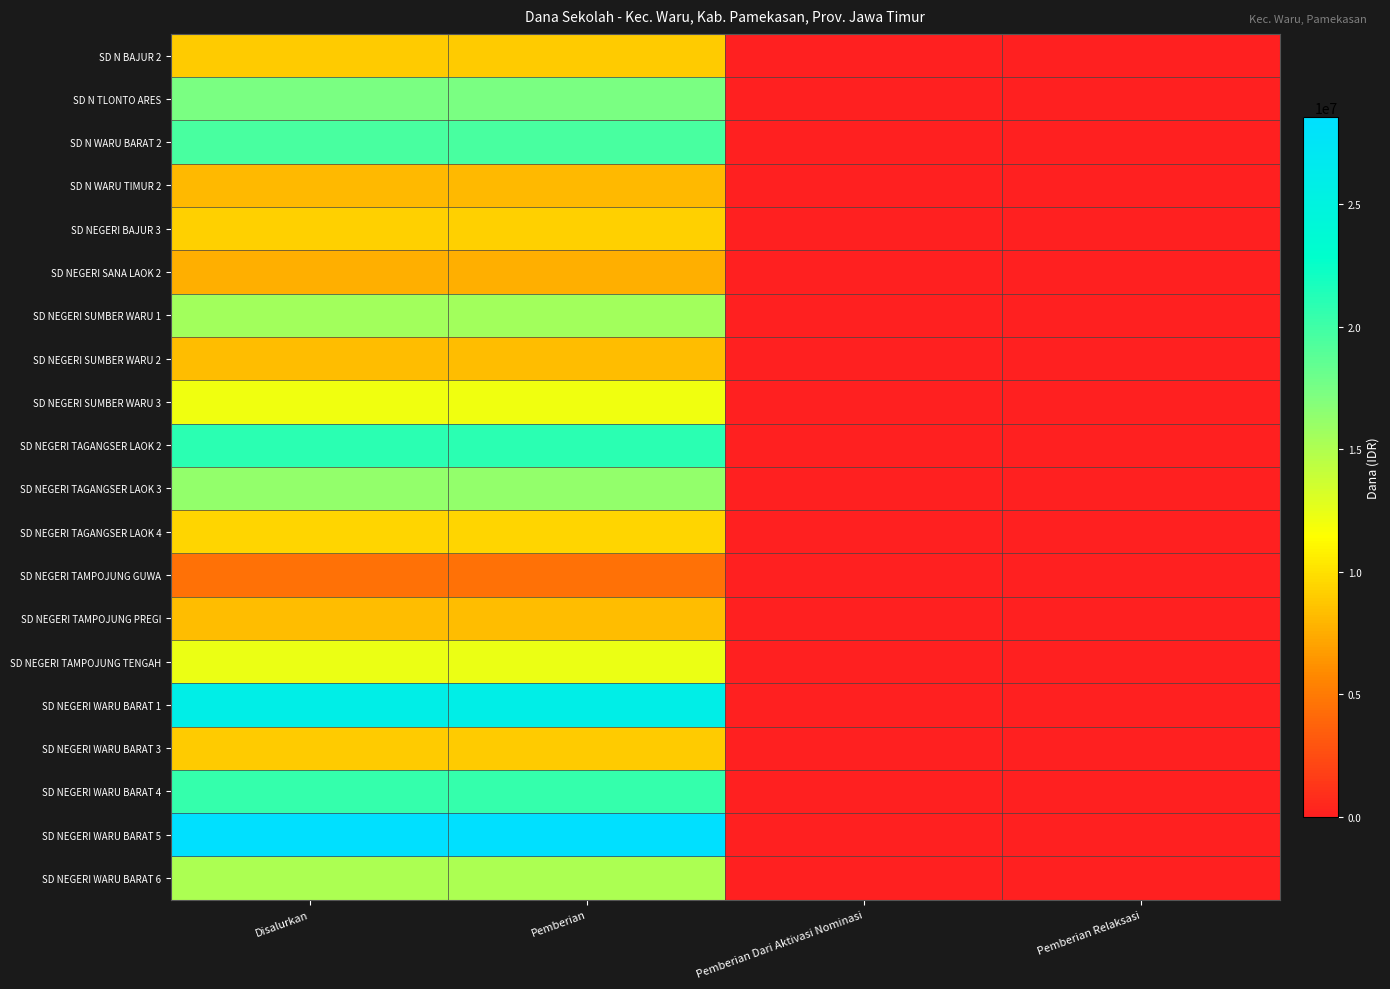

Reading right to left, what are all the values shown in this chart?

SD N BAJUR 2: Pemberian Relaksasi=0	Pemberian Dari Aktivasi Nominasi=0	Pemberian=9000000	Disalurkan=9000000
SD N TLONTO ARES: Pemberian Relaksasi=0	Pemberian Dari Aktivasi Nominasi=0	Pemberian=17325000	Disalurkan=17325000
SD N WARU BARAT 2: Pemberian Relaksasi=0	Pemberian Dari Aktivasi Nominasi=0	Pemberian=19575000	Disalurkan=19575000
SD N WARU TIMUR 2: Pemberian Relaksasi=0	Pemberian Dari Aktivasi Nominasi=0	Pemberian=8100000	Disalurkan=8100000
SD NEGERI BAJUR 3: Pemberian Relaksasi=0	Pemberian Dari Aktivasi Nominasi=0	Pemberian=9225000	Disalurkan=9225000
SD NEGERI SANA LAOK 2: Pemberian Relaksasi=0	Pemberian Dari Aktivasi Nominasi=0	Pemberian=7650000	Disalurkan=7650000
SD NEGERI SUMBER WARU 1: Pemberian Relaksasi=0	Pemberian Dari Aktivasi Nominasi=0	Pemberian=15525000	Disalurkan=15525000
SD NEGERI SUMBER WARU 2: Pemberian Relaksasi=0	Pemberian Dari Aktivasi Nominasi=0	Pemberian=8325000	Disalurkan=8325000
SD NEGERI SUMBER WARU 3: Pemberian Relaksasi=0	Pemberian Dari Aktivasi Nominasi=0	Pemberian=12150000	Disalurkan=12150000
SD NEGERI TAGANGSER LAOK 2: Pemberian Relaksasi=0	Pemberian Dari Aktivasi Nominasi=0	Pemberian=20925000	Disalurkan=20925000
SD NEGERI TAGANGSER LAOK 3: Pemberian Relaksasi=0	Pemberian Dari Aktivasi Nominasi=0	Pemberian=16200000	Disalurkan=16200000
SD NEGERI TAGANGSER LAOK 4: Pemberian Relaksasi=0	Pemberian Dari Aktivasi Nominasi=0	Pemberian=9450000	Disalurkan=9450000
SD NEGERI TAMPOJUNG GUWA: Pemberian Relaksasi=0	Pemberian Dari Aktivasi Nominasi=0	Pemberian=4500000	Disalurkan=4500000
SD NEGERI TAMPOJUNG PREGI: Pemberian Relaksasi=0	Pemberian Dari Aktivasi Nominasi=0	Pemberian=8325000	Disalurkan=8325000
SD NEGERI TAMPOJUNG TENGAH: Pemberian Relaksasi=0	Pemberian Dari Aktivasi Nominasi=0	Pemberian=12375000	Disalurkan=12375000
SD NEGERI WARU BARAT 1: Pemberian Relaksasi=0	Pemberian Dari Aktivasi Nominasi=0	Pemberian=25875000	Disalurkan=25875000
SD NEGERI WARU BARAT 3: Pemberian Relaksasi=0	Pemberian Dari Aktivasi Nominasi=0	Pemberian=9000000	Disalurkan=9000000
SD NEGERI WARU BARAT 4: Pemberian Relaksasi=0	Pemberian Dari Aktivasi Nominasi=0	Pemberian=20475000	Disalurkan=20475000
SD NEGERI WARU BARAT 5: Pemberian Relaksasi=0	Pemberian Dari Aktivasi Nominasi=0	Pemberian=28575000	Disalurkan=28575000
SD NEGERI WARU BARAT 6: Pemberian Relaksasi=0	Pemberian Dari Aktivasi Nominasi=0	Pemberian=15075000	Disalurkan=15075000